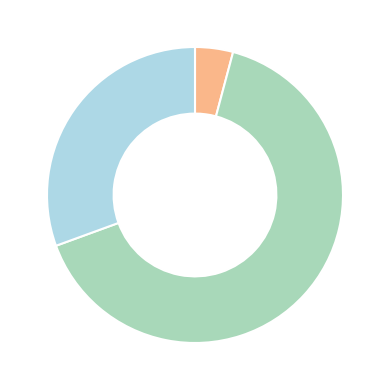

What is the smallest slice in the pie chart?

SOSTVAC